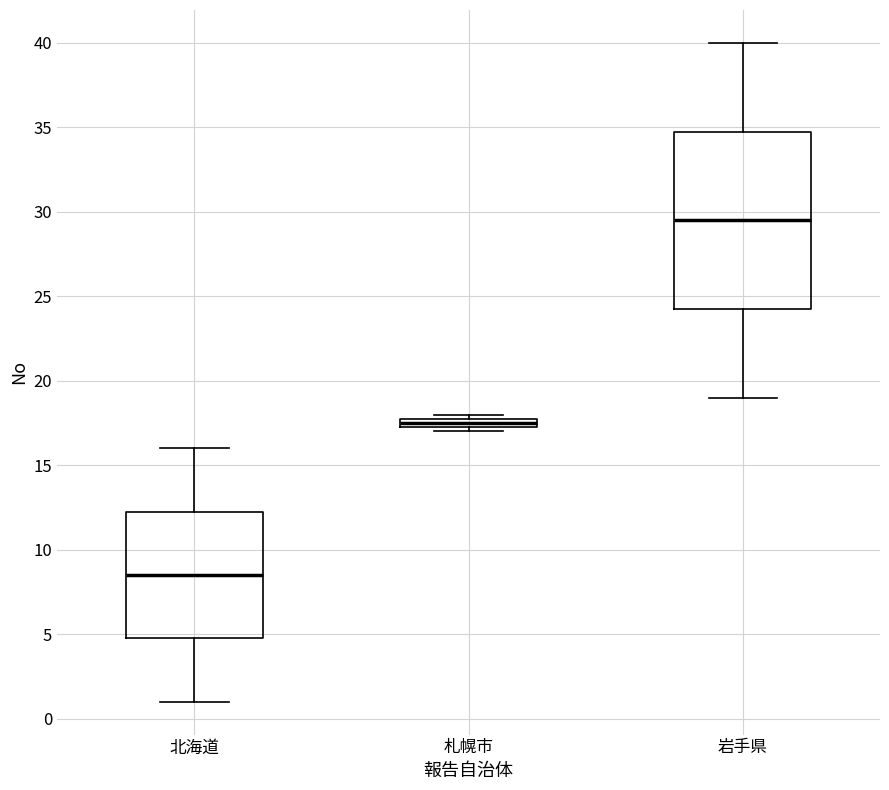

Comparing the boxes themselves (not the whiskers), which one is the tallest?

岩手県